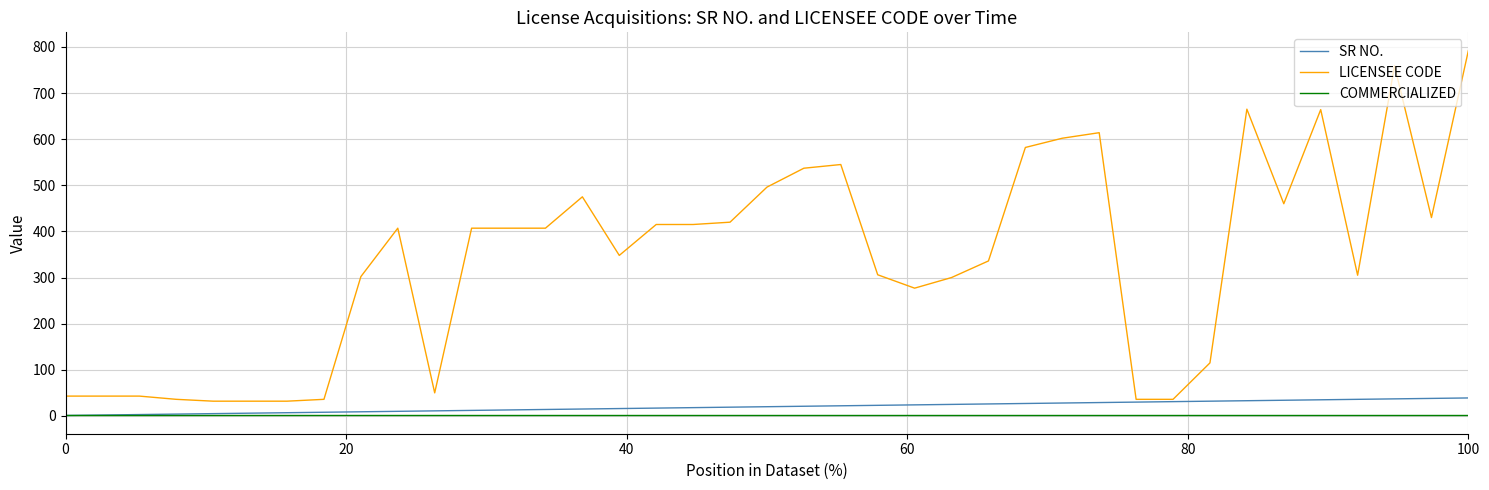

What is the maximum value shown in the chart?

792